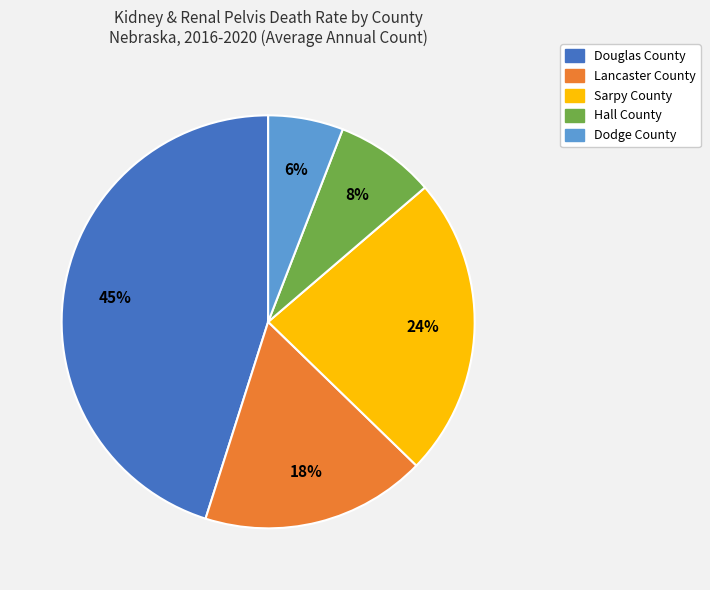

Count the number of slices in the pie.

5